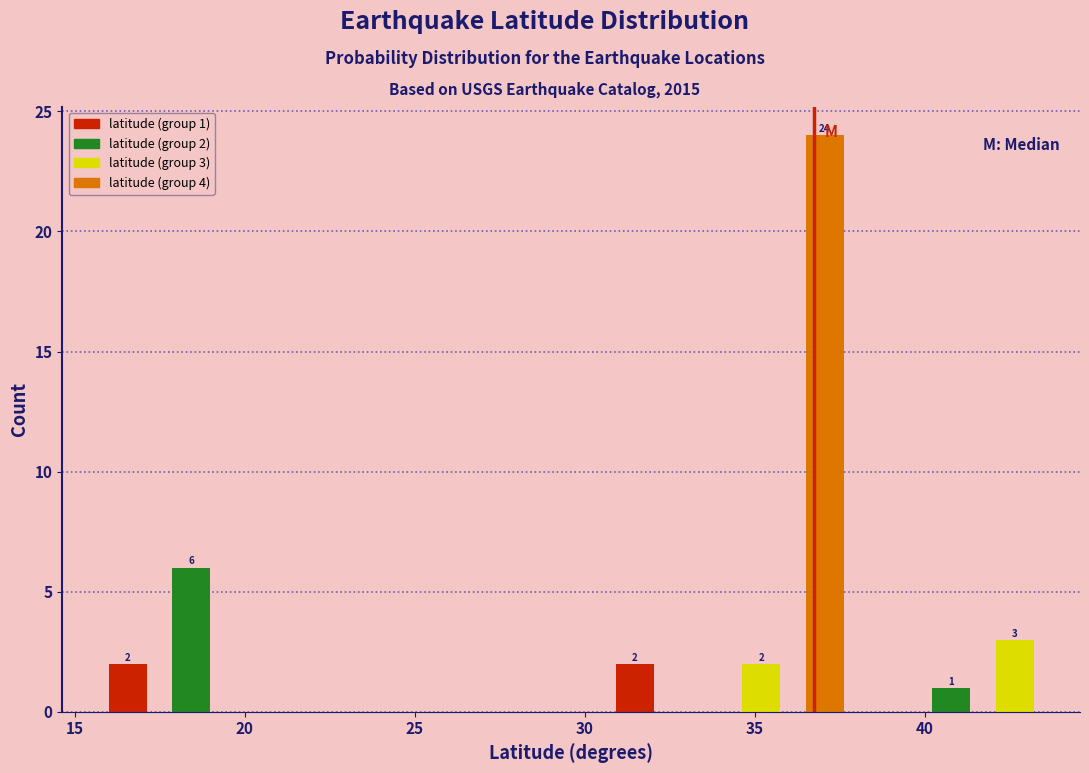

Around what value on the x-axis is the tallest bar? Give the approximate position of its centre, as read against the axis.

37.0